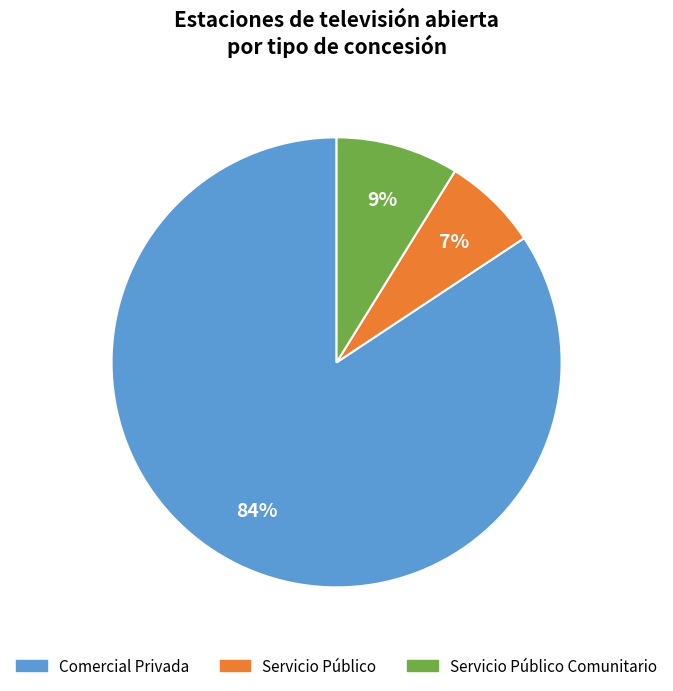

Does any single category account for the majority?

Yes